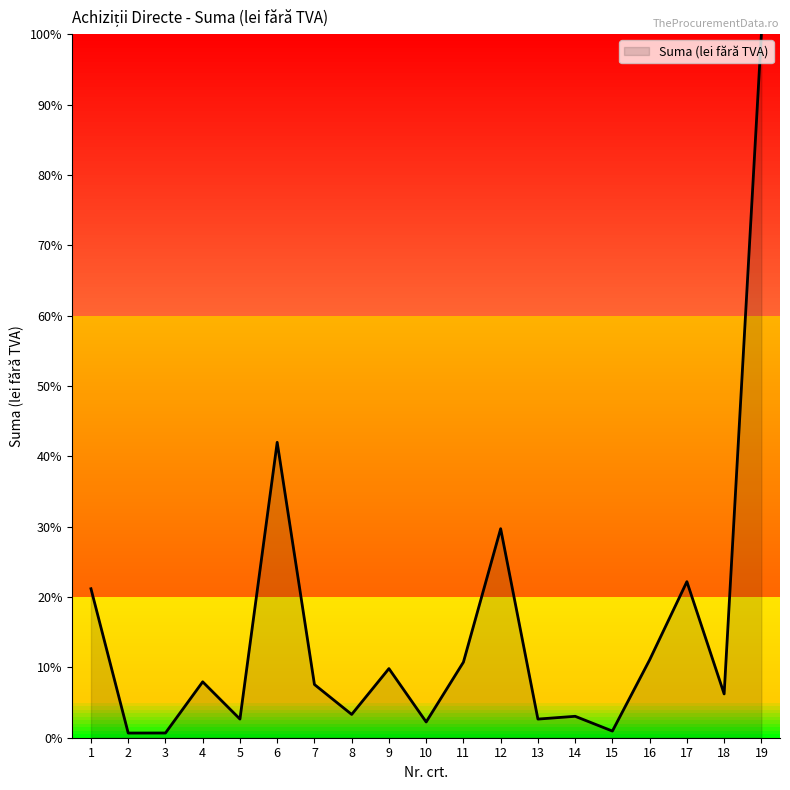

At which category does the data reach its first local peak?

4